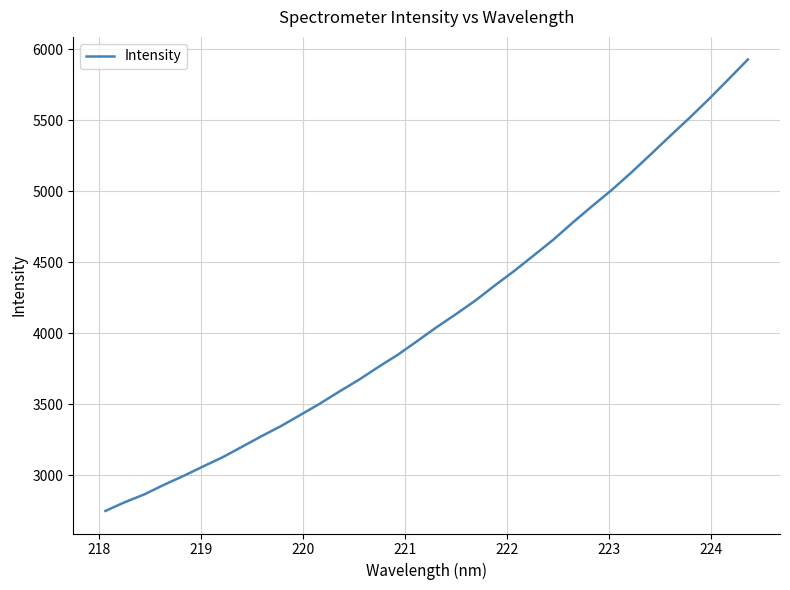

What is the difference between the maximum and minimum values?

3177.5